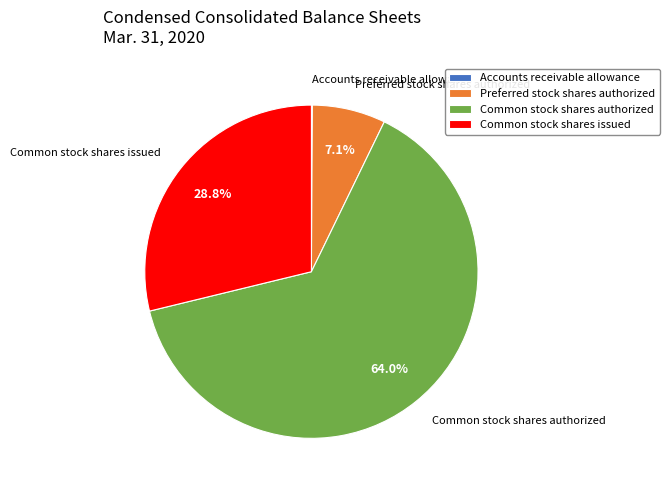

What is the largest slice in the pie chart?

Common stock shares authorized